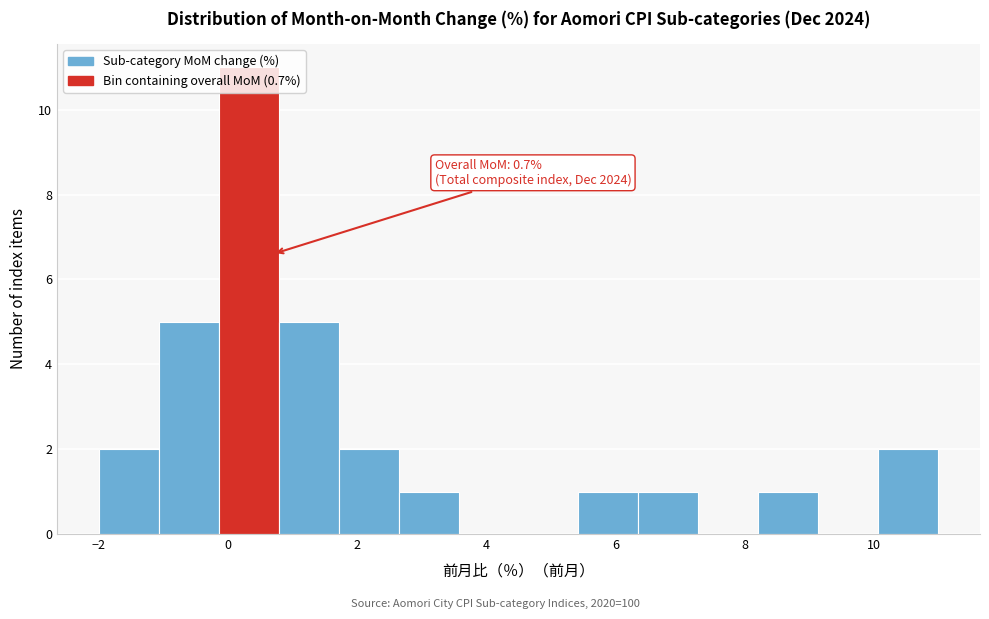

Which range on the x-axis has the tallest bar?

-0.2 to 0.8